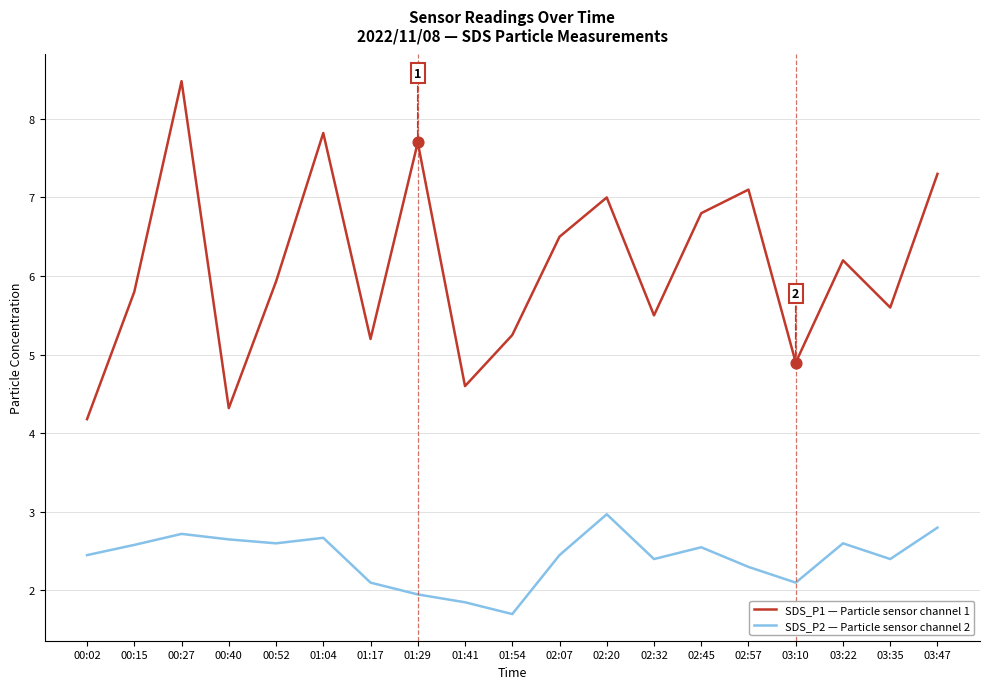

Between 00:02 and 01:17, which series saw the biggest shift?

SDS_P1 — Particle sensor channel 1